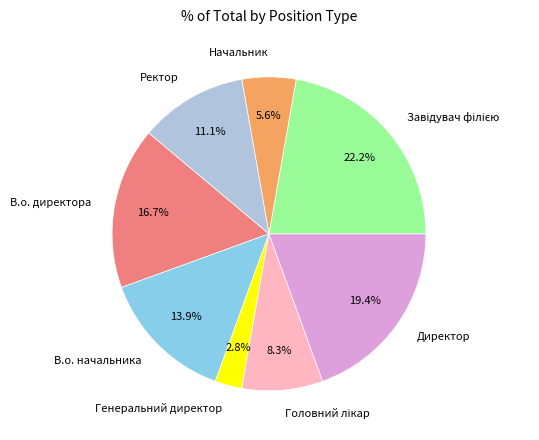

Is the sum of Генеральний директор and Ректор greater than half?

No